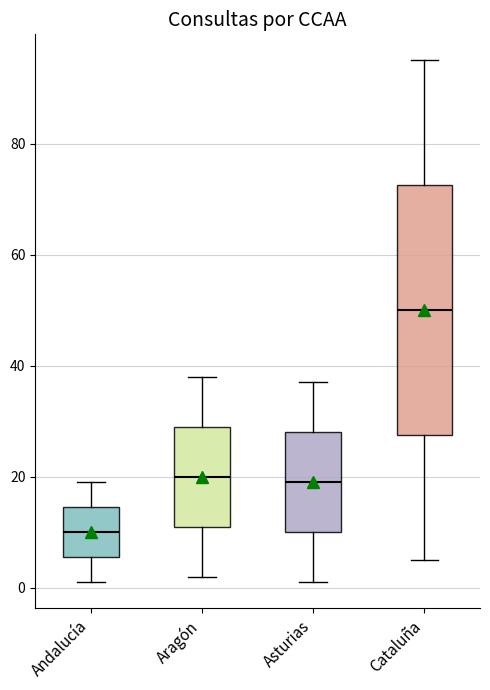

Where does the median line of the box for Cataluña sit on the y-axis? The values are not printed on the chart, so give them approximately, as read against the axis.

50